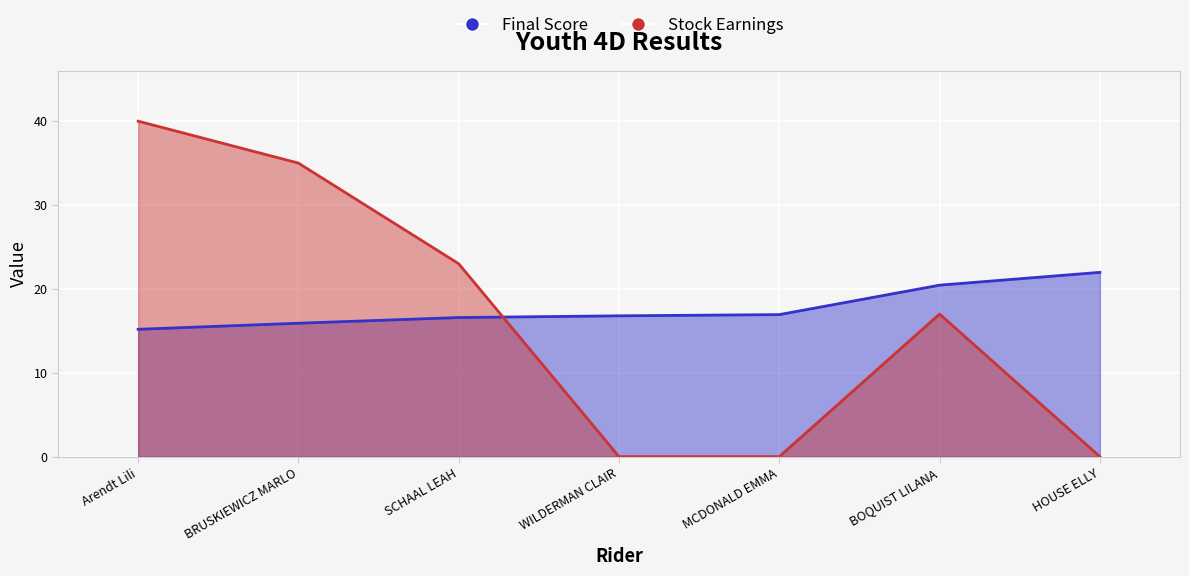

Does the chart display data point markers on the line(s)?

No